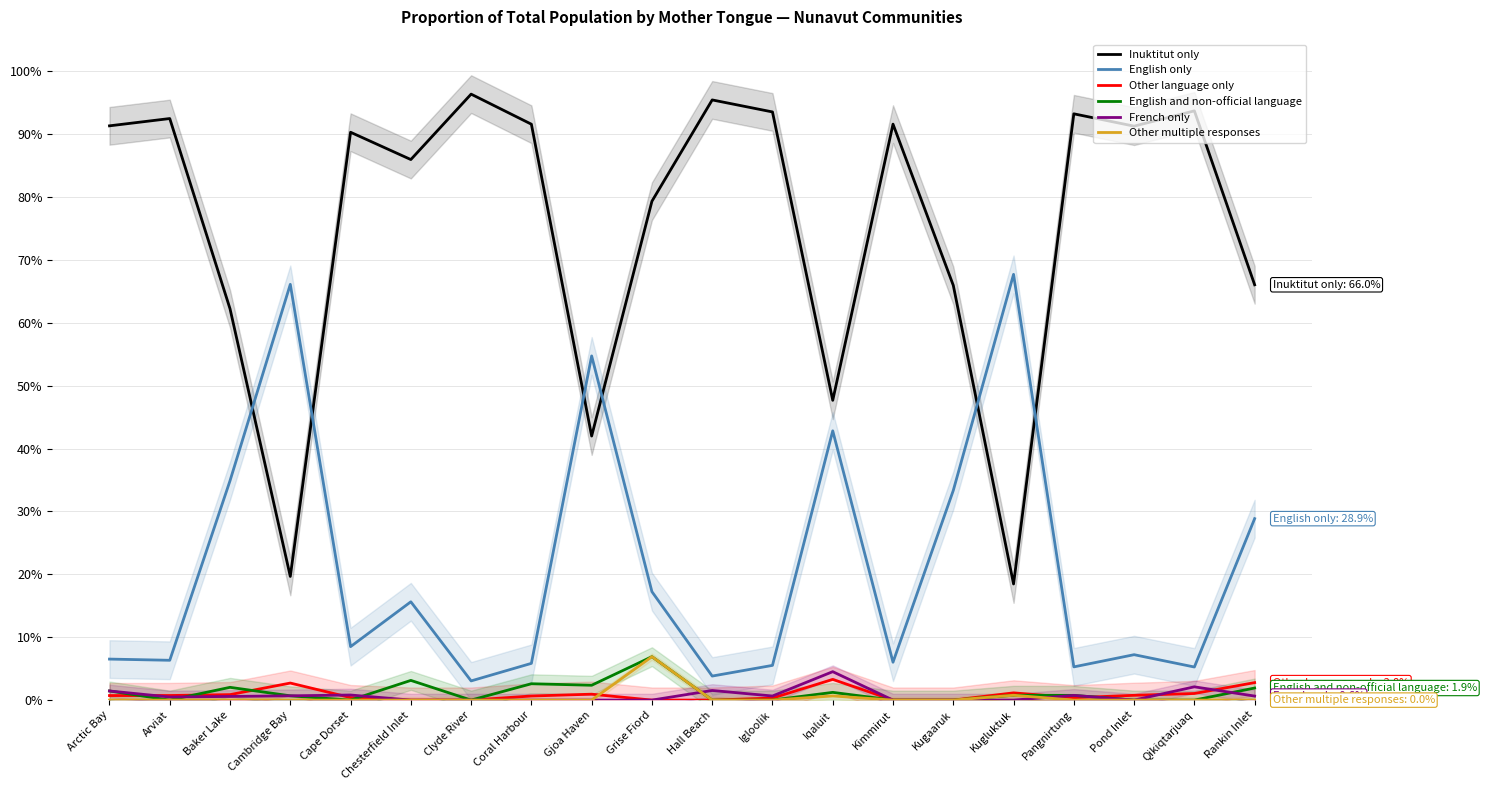

What is the difference between the second highest and second lowest values in the English only series?

62.3